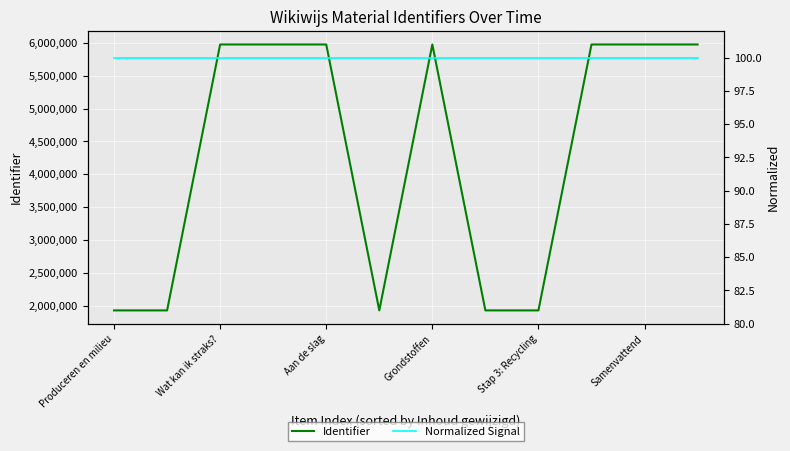

Reading right to left, transcribe all the data shown in this chart.

Identifier: 5975714	5975711	5975710	1927868	1927864	5975702	1927860	5975698	5975697	5975696	1927853	1927852
Normalized Signal: 100	100	100	100	100	100	100	100	100	100	100	100